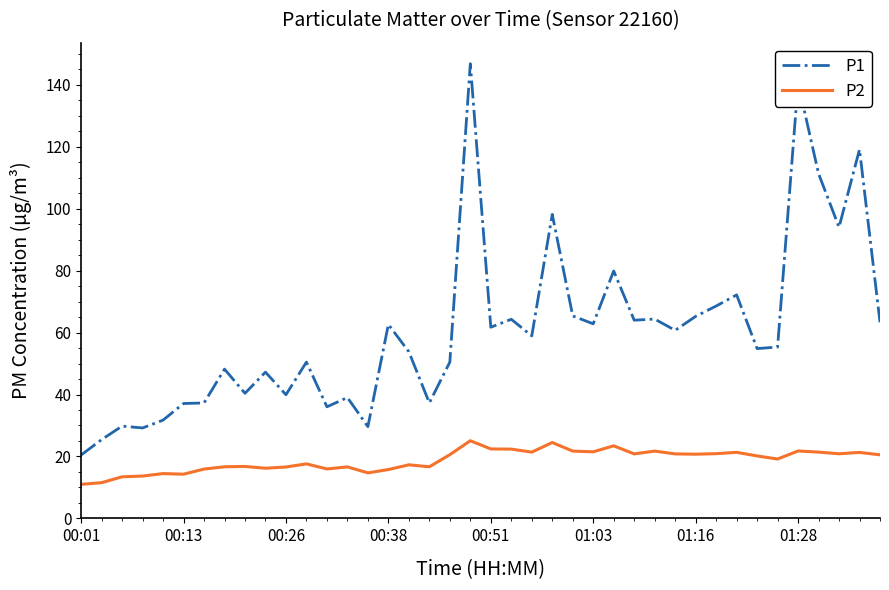

List the series in order of their overall mean, lowest first.

P2, P1